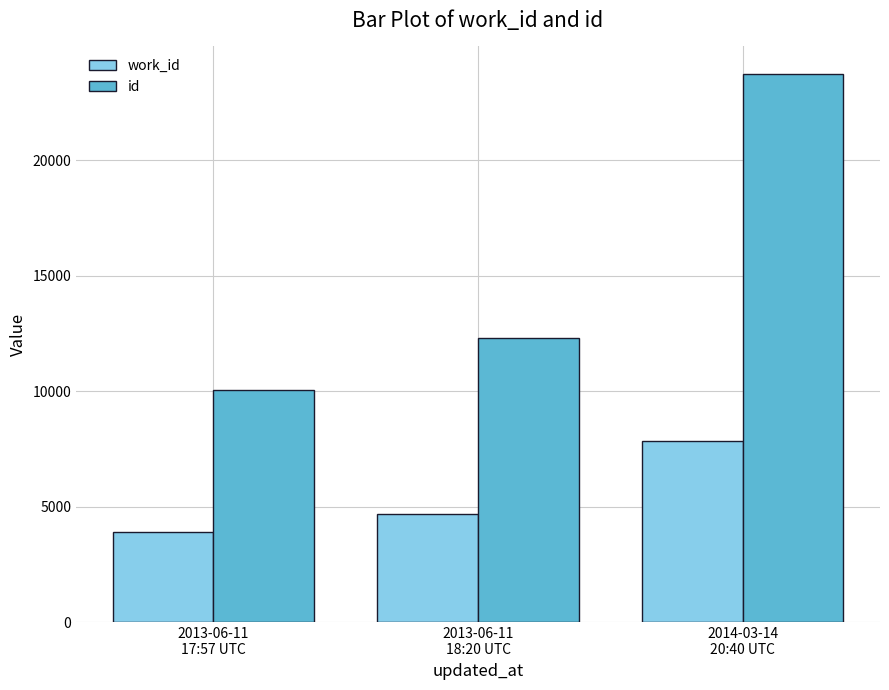

At which category is the sum across all series the highest?

2014-03-14
20:40 UTC